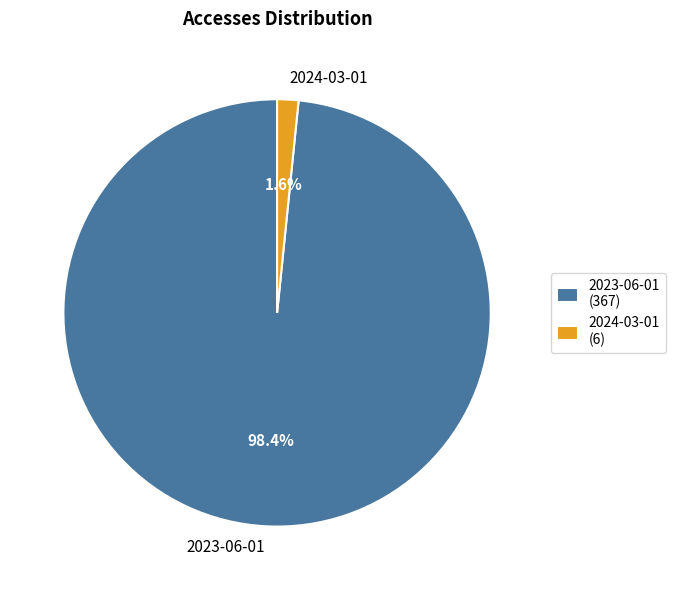

To the nearest percent, what is the combined percentage of 2023-06-01 and 2024-03-01?

100%